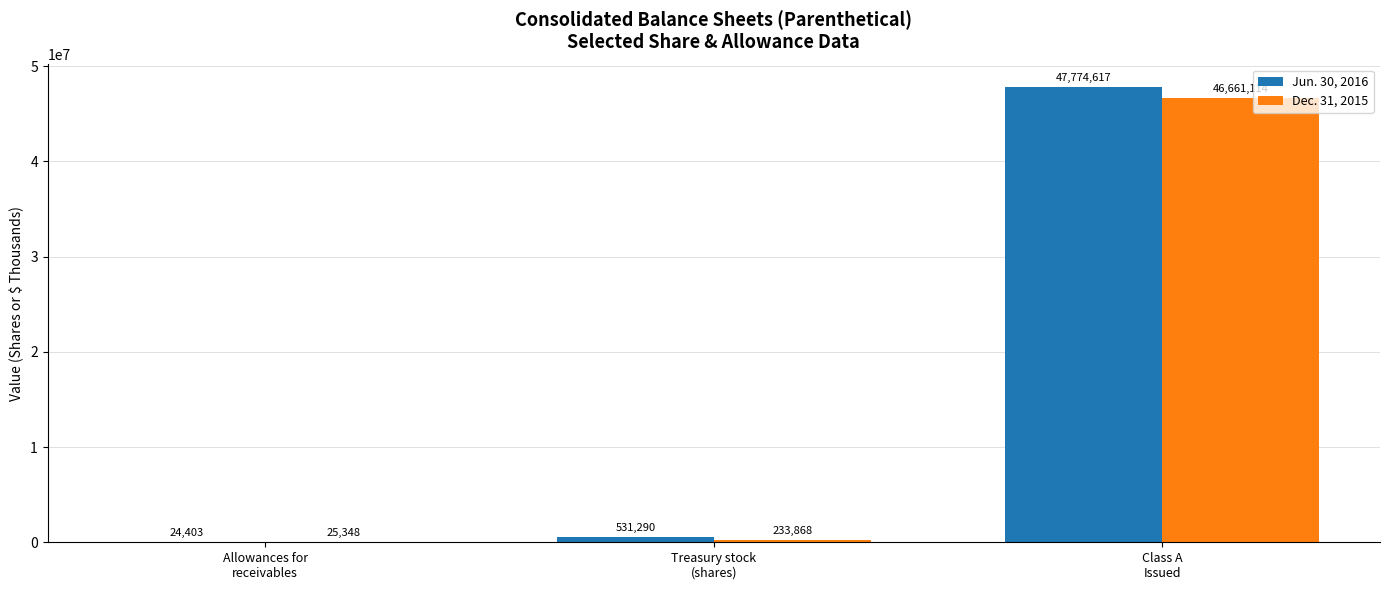

Reading left to right, extract all data points from this chart.

Jun. 30, 2016: Allowances for
receivables=24403	Treasury stock
(shares)=531290	Class A
Issued=47774617
Dec. 31, 2015: Allowances for
receivables=25348	Treasury stock
(shares)=233868	Class A
Issued=46661114